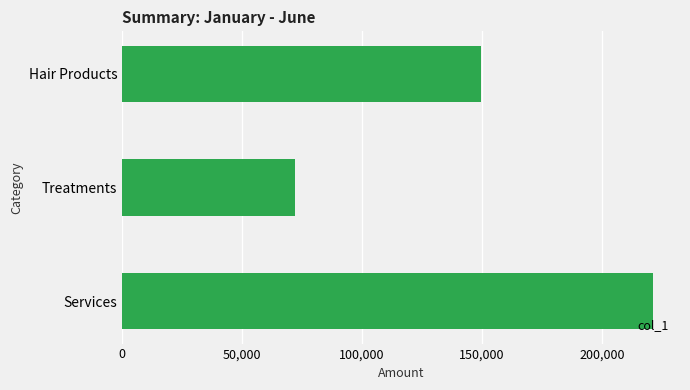

The value at Services is 390566. True or false?

False